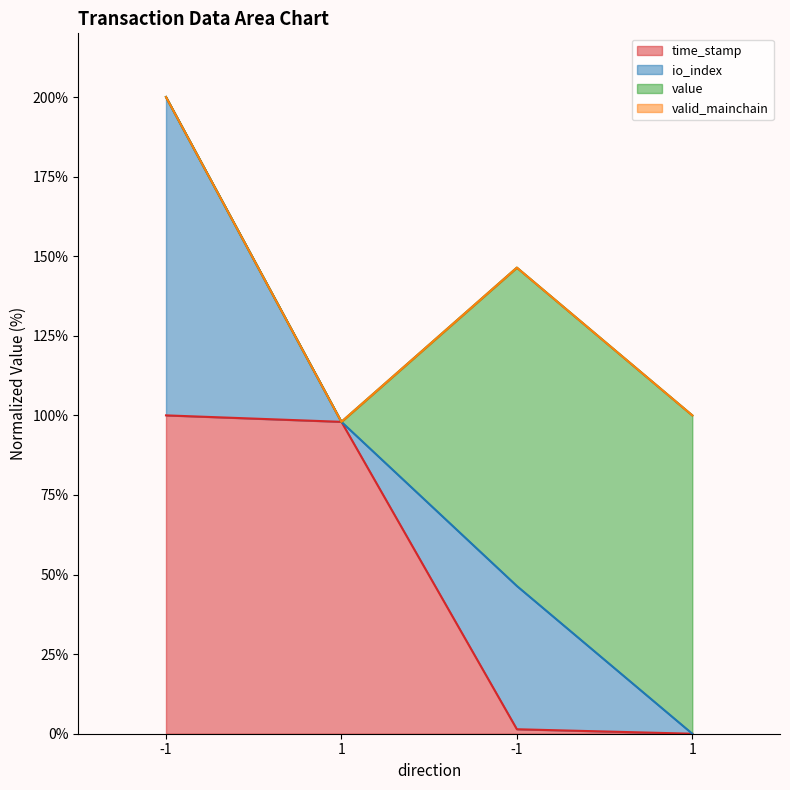

Does the chart display data point markers on the line(s)?

No